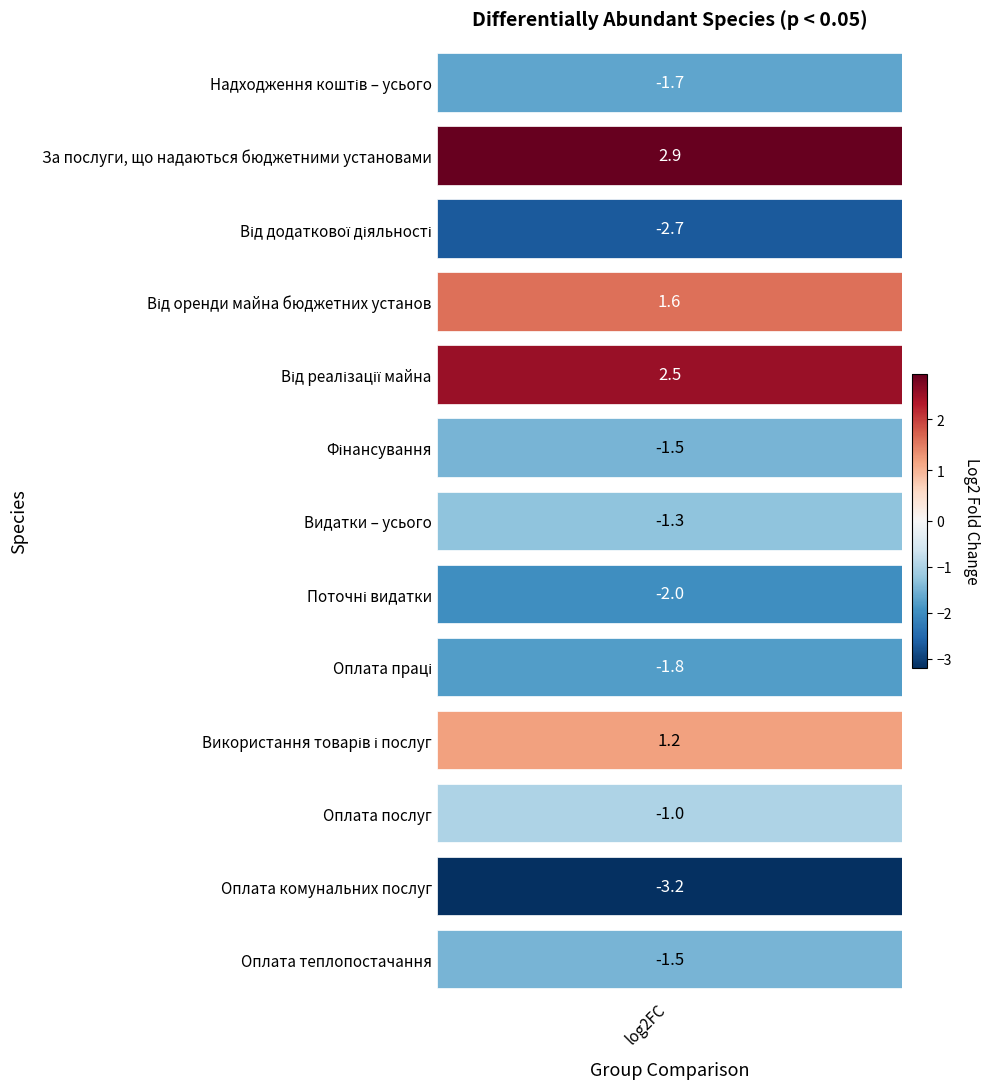

What value does the data have at Поточні видатки?

-2.0